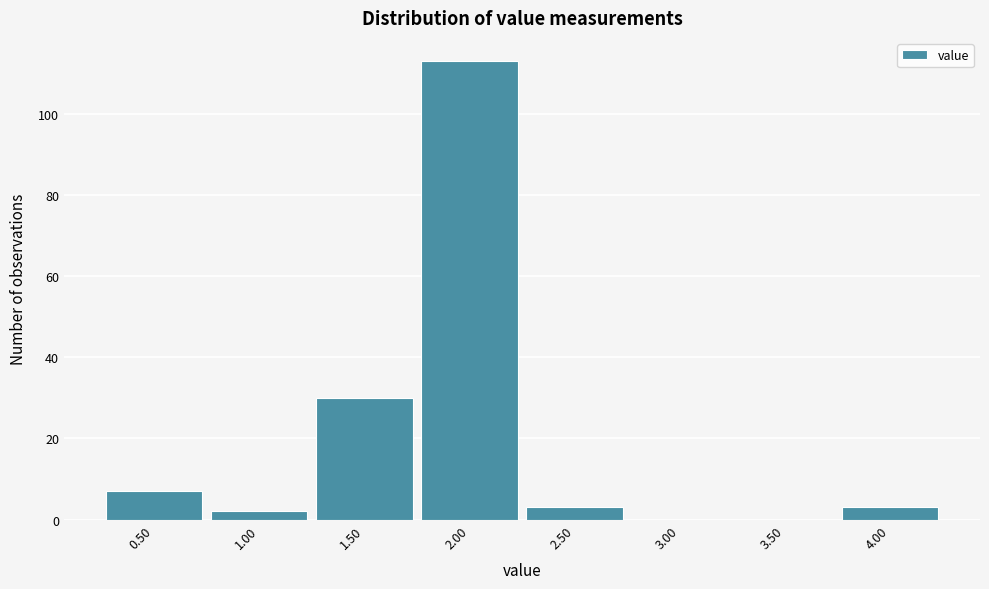

How tall is the bar that spans 2.25 to 2.75 on the x-axis? The values are not printed on the chart, so give them approximately, as read against the axis.

4